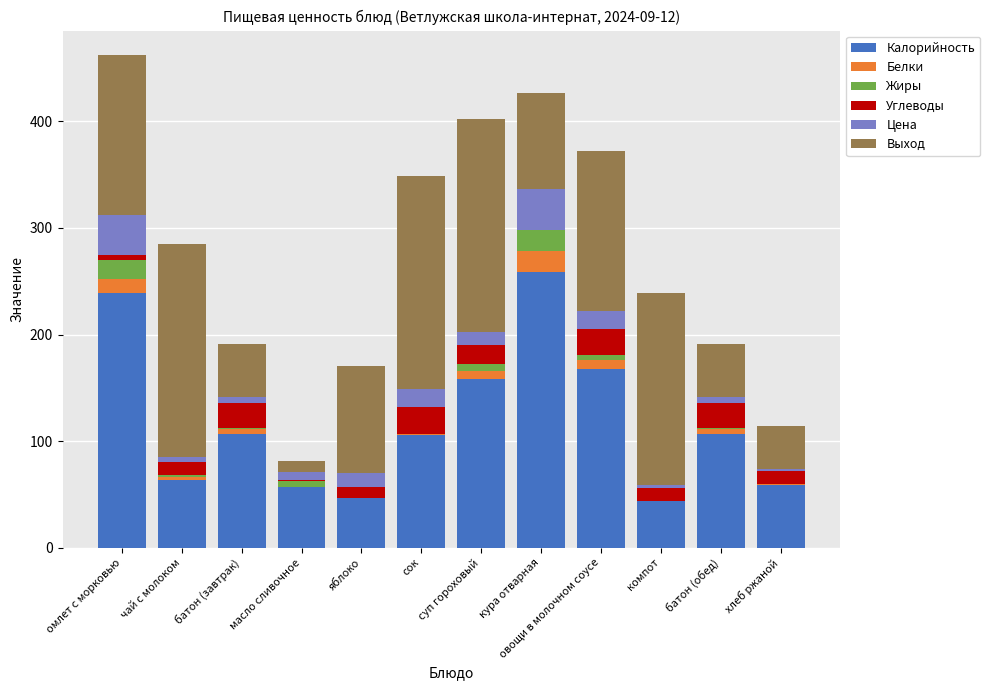

Which category has the highest value in the Калорийность series?

кура отварная